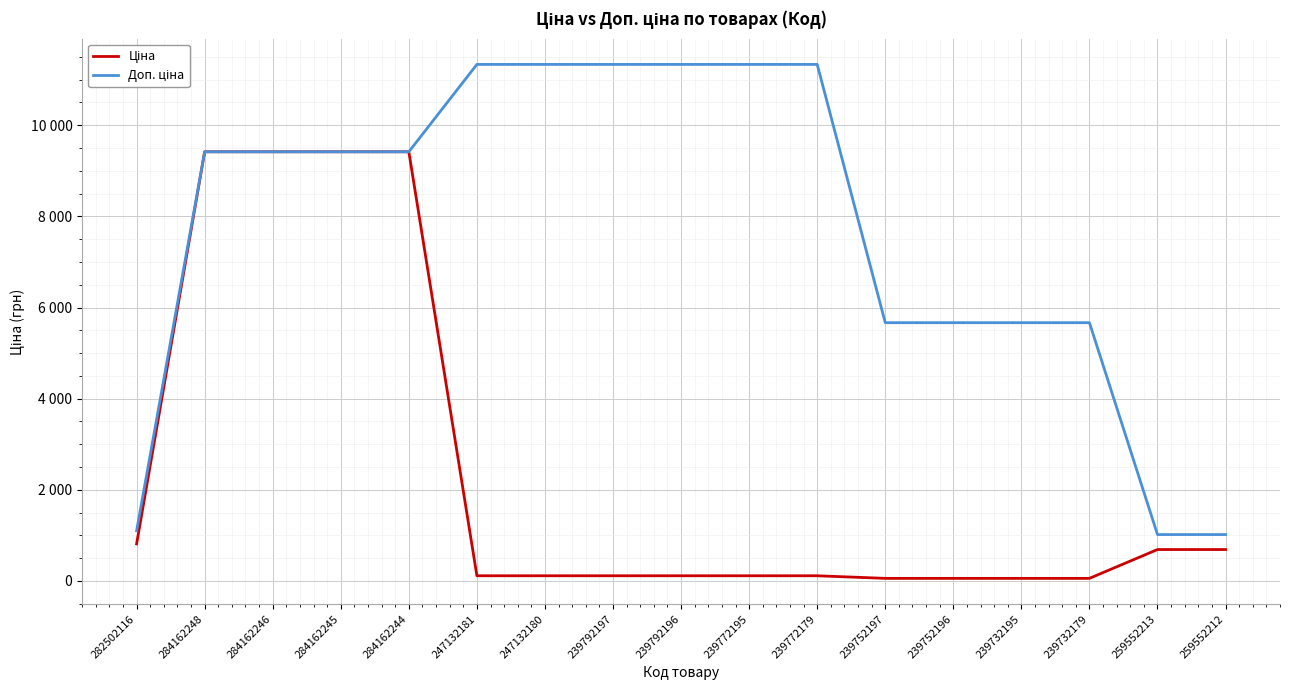

Does the chart display data point markers on the line(s)?

No